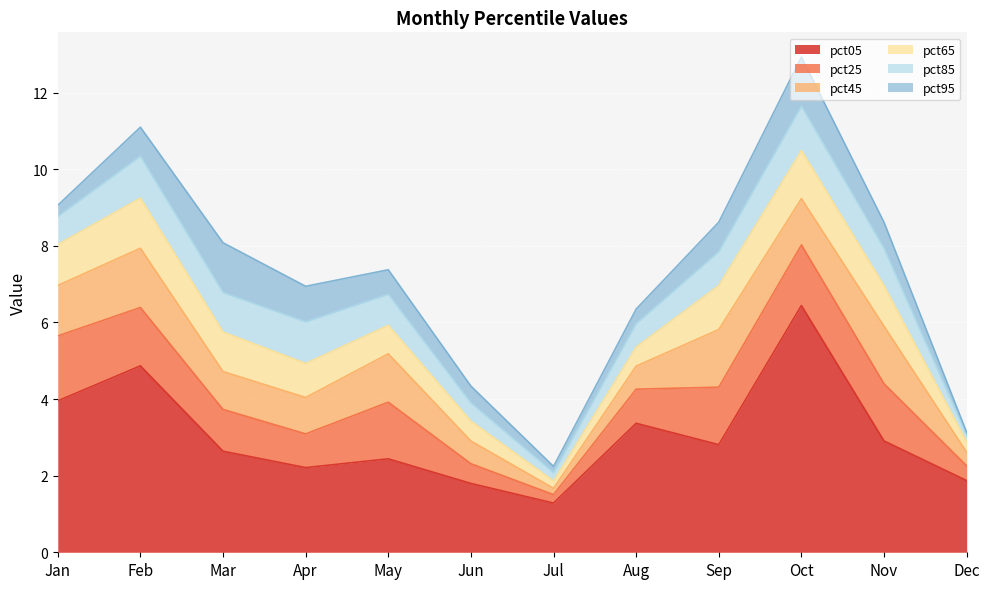

Which series ends up on top after the final intersection of pct85 and pct25?

pct25